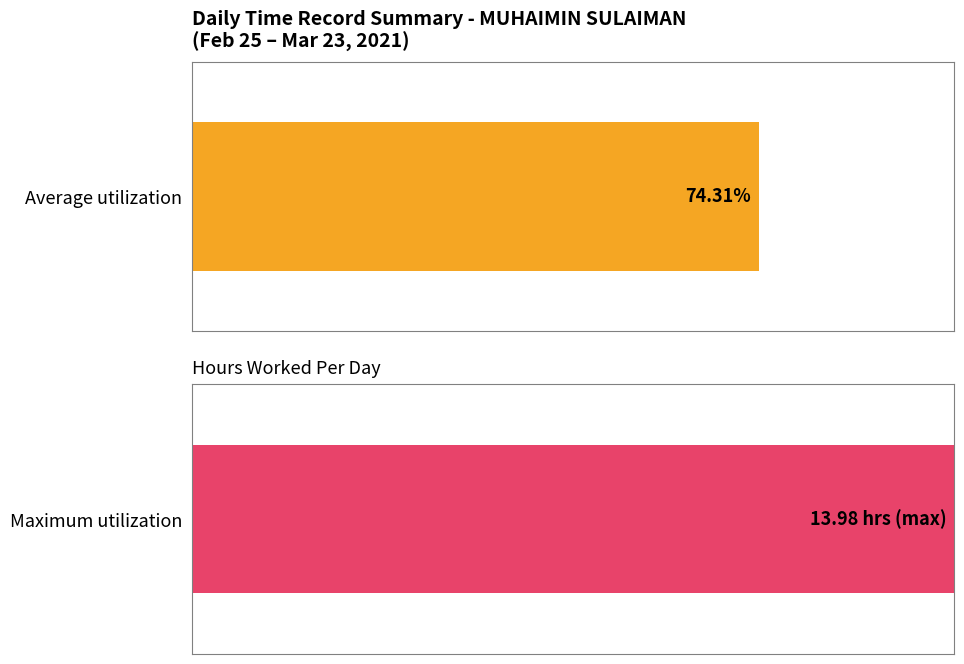

True or false: the data shows 3.9 at 9-Tue.

False